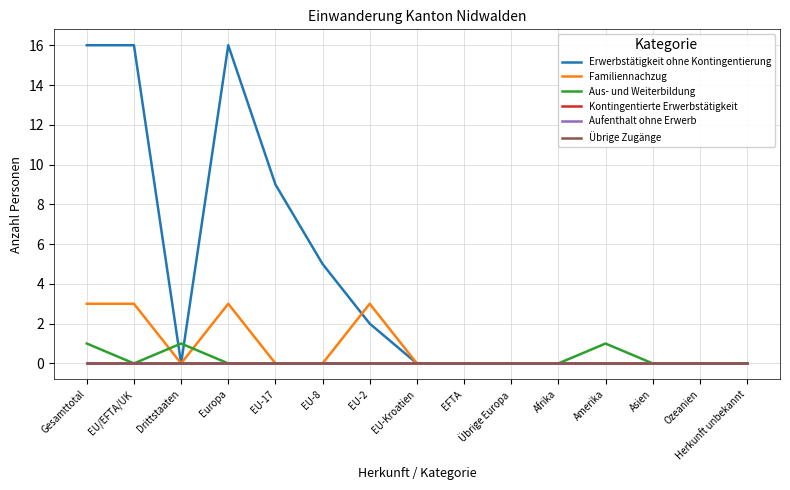

Is this an area chart (filled region under the line)?

No